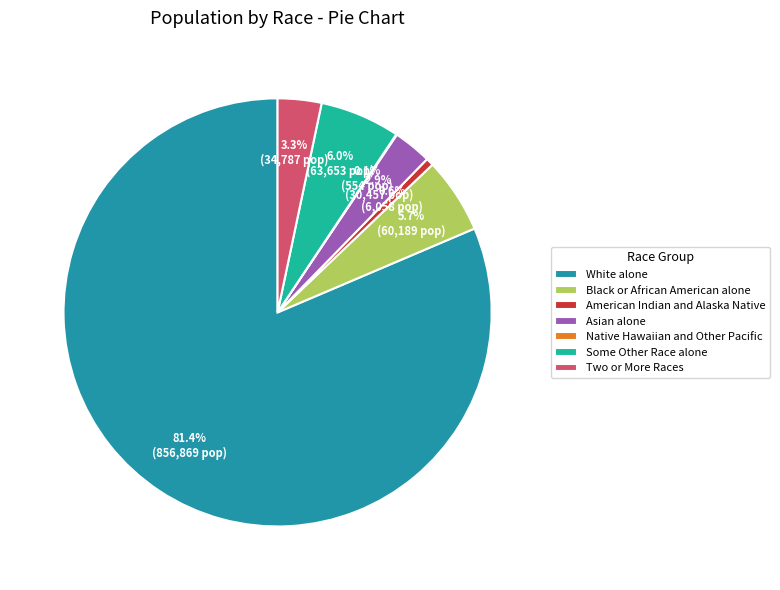

What is the ratio of the value at Asian alone to the value at Two or More Races?

0.9